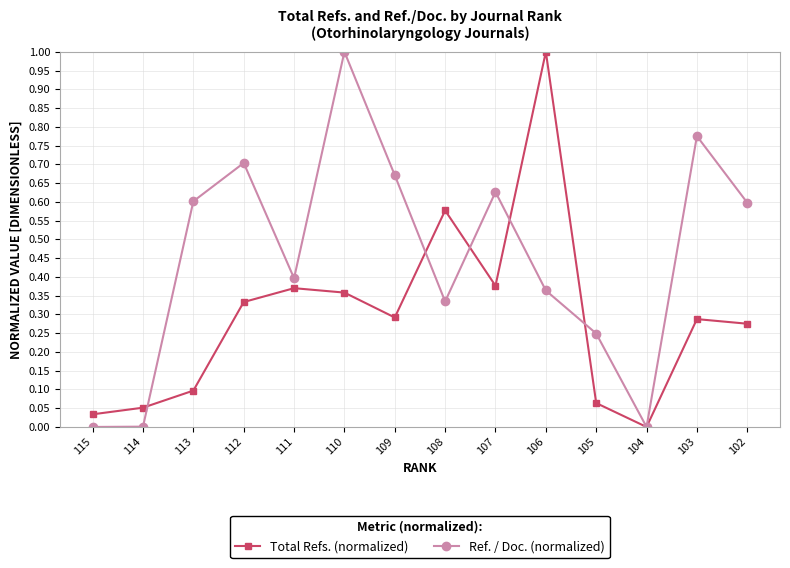

Between 113 and 106, which series saw the biggest shift?

Total Refs. (normalized)